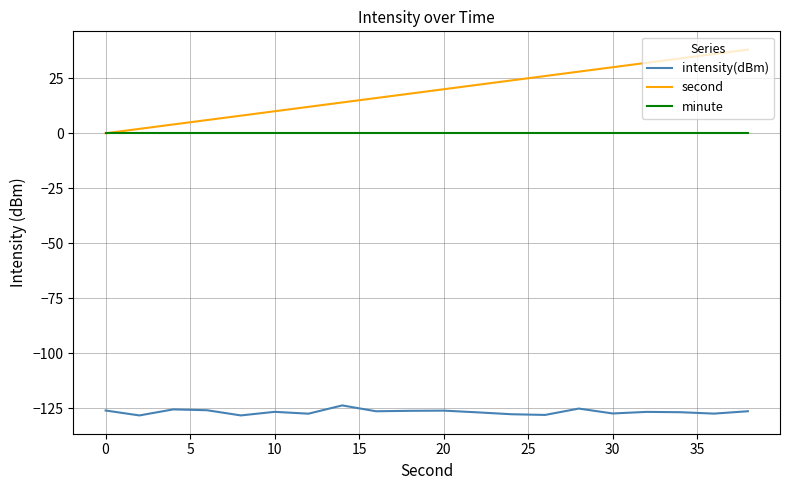

True or false: minute and intensity(dBm) cross at least once.

False